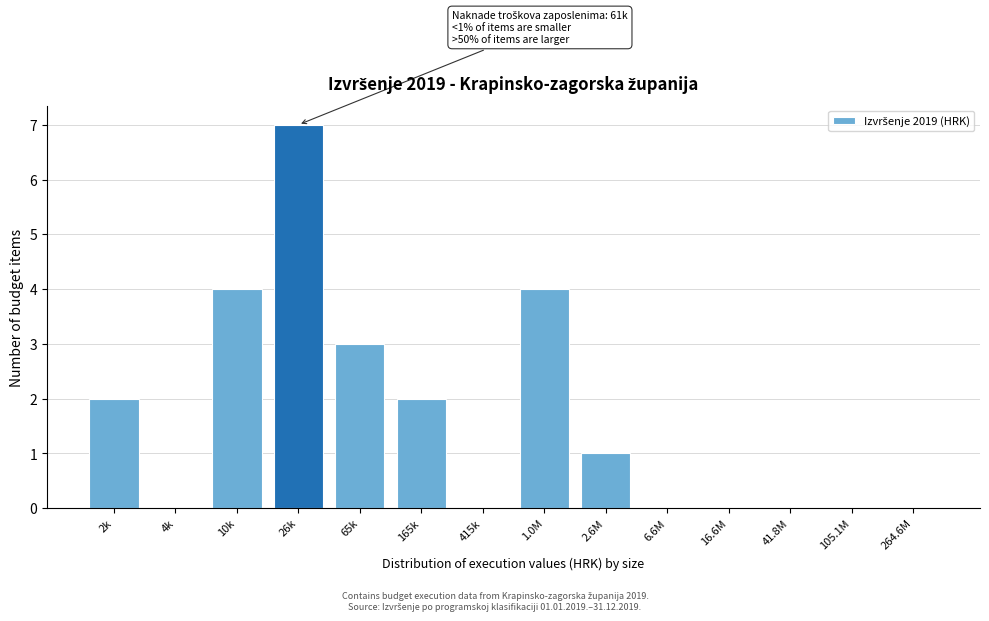

Reading left to right, what are all the values shown in this chart?

2k=2	4k=0	10k=4	26k=7	65k=3	165k=2	415k=0	1.0M=4	2.6M=1	6.6M=0	16.6M=0	41.8M=0	105.1M=0	264.6M=0